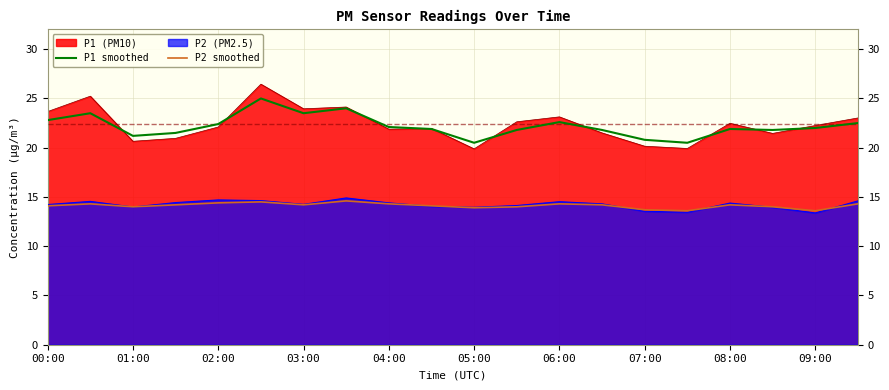

What is the highest value of the P2 (PM2.5) series?

14.9